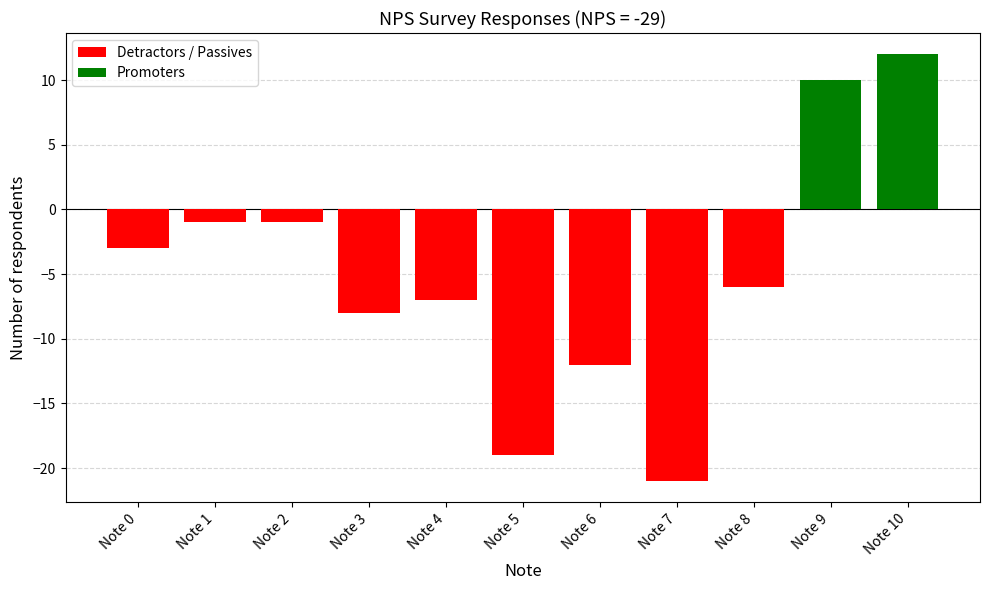

What is the average value of the Detractors / Passives series?

-9